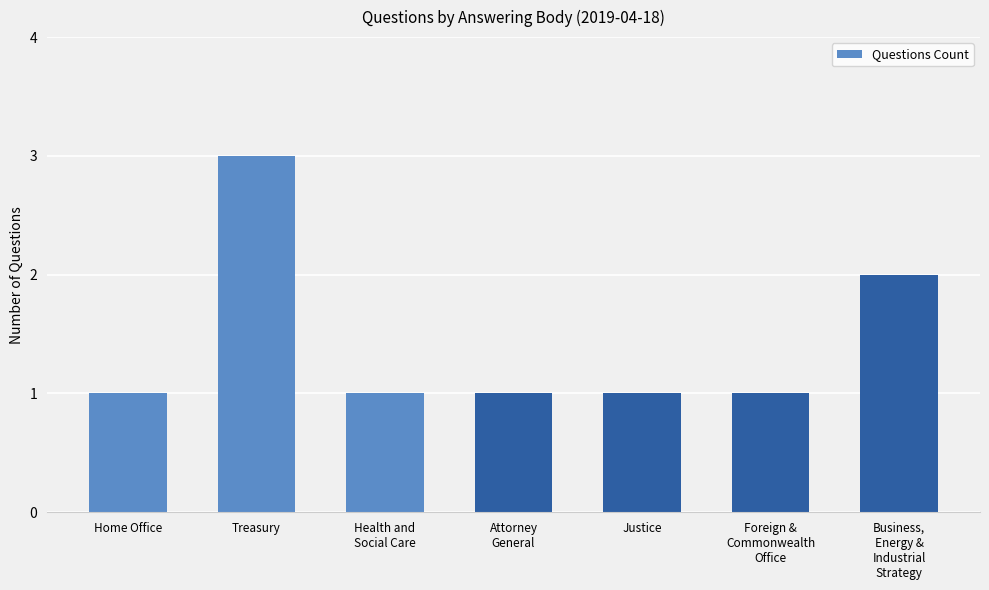

The chart shows a value of 1 at Home Office. True or false?

True